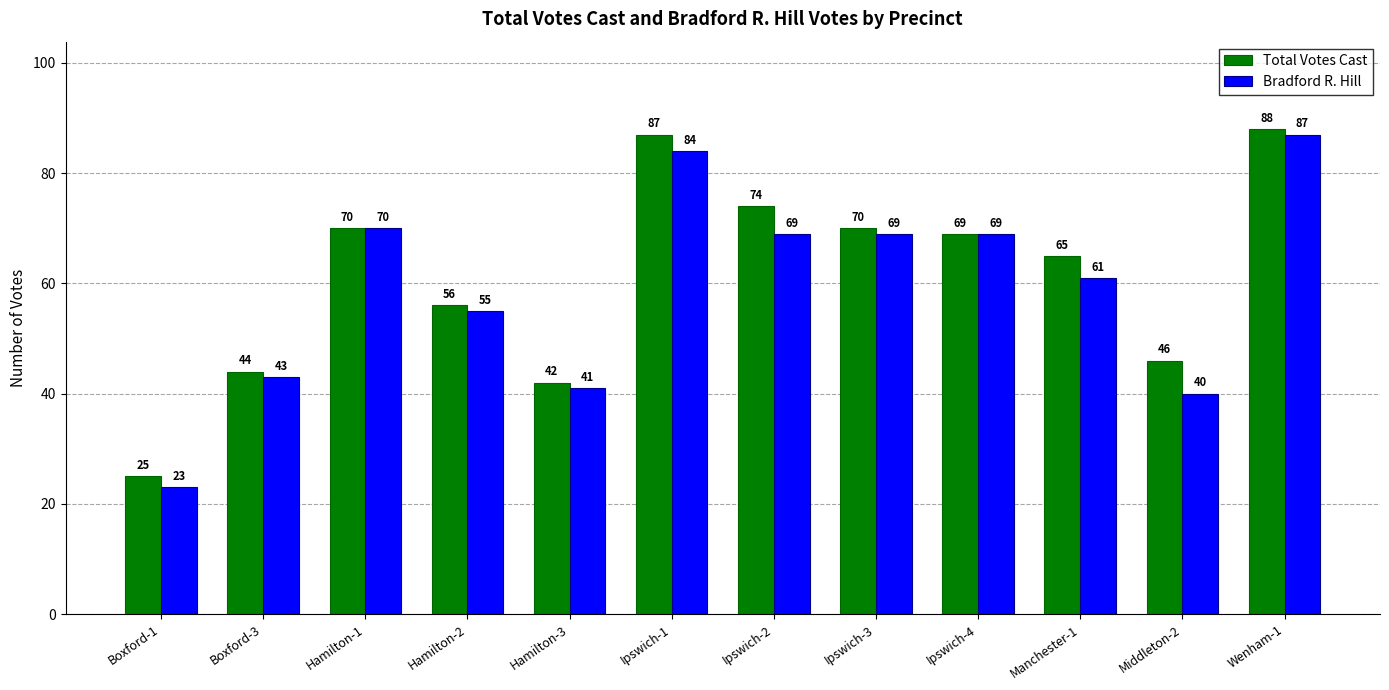

List the series in order of their overall mean, highest first.

Total Votes Cast, Bradford R. Hill